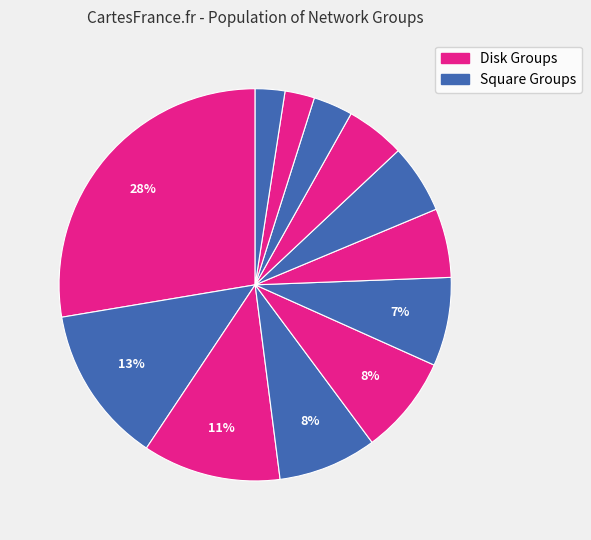

How many slices are in this pie chart?

12